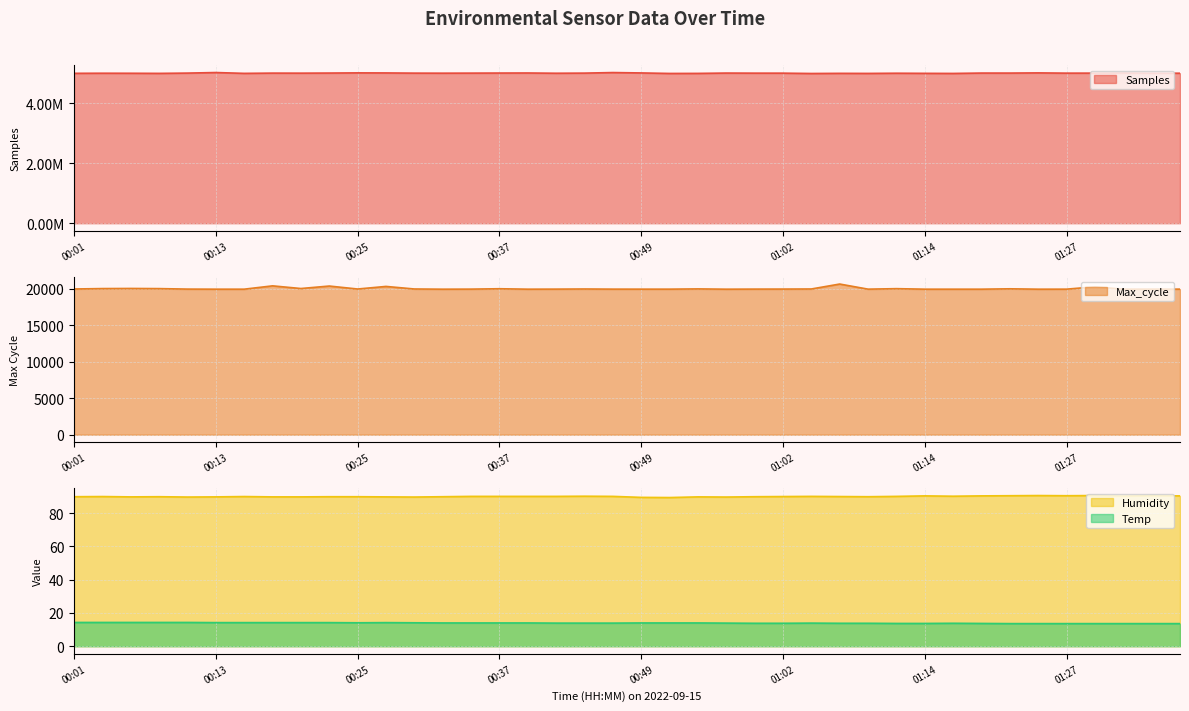

At which label does Humidity first exceed 90?

00:35